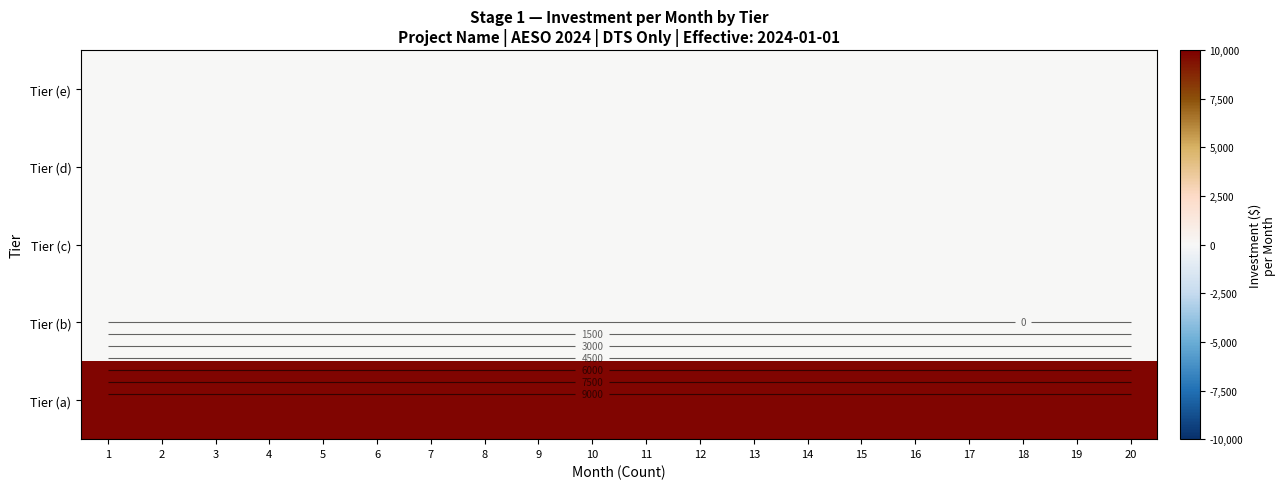

Which category has the highest value in the Tier (a) series?

1